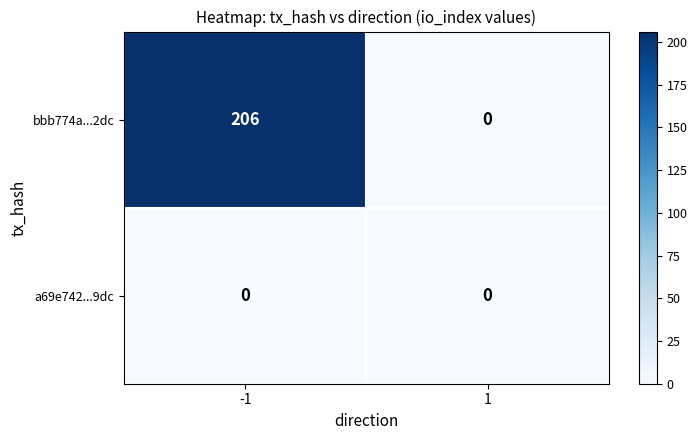

List the series in order of their overall mean, lowest first.

a69e742...9dc, bbb774a...2dc